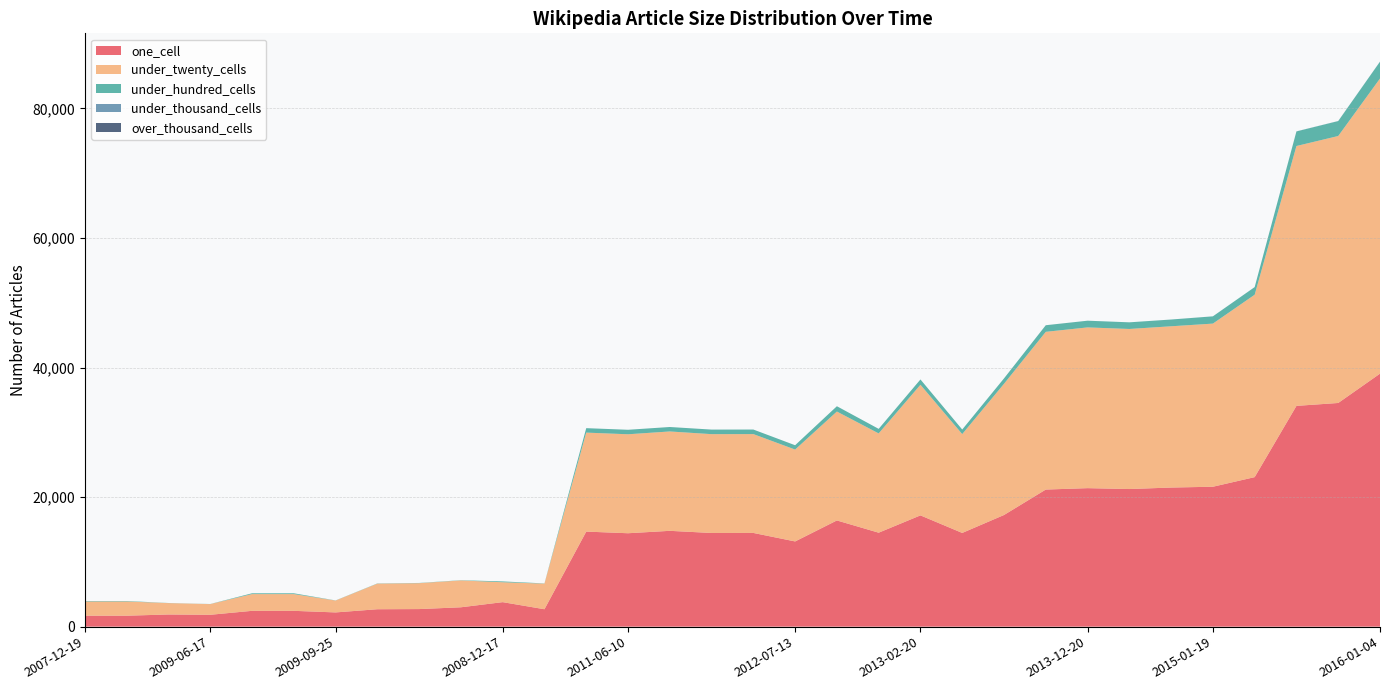

Reading left to right, extract all data points from this chart.

one_cell: 2007-12-19=1690	2008-04-01=1690	2009-04-06=1877	2009-06-17=1831	2008-06-27=2441	2008-10-10=2441	2009-09-25=2196	2009-12-16=2688	2010-04-01=2712	2010-07-26=2989	2008-12-17=3783	2010-11-17=2688	2011-02-21=14674	2011-06-10=14420	2011-09-05=14792	2012-01-18=14461	2012-03-26=14467	2012-07-13=13155	2012-10-31=16395	2012-12-11=14505	2013-02-20=17177	2013-05-21=14467	2013-07-09=17237	2013-09-10=21164	2013-12-20=21381	2014-03-28=21244	2014-09-08=21475	2015-01-19=21599	2015-04-09=23082	2015-07-03=34083	2015-10-01=34530	2016-01-04=39057
under_twenty_cells: 2007-12-19=2199	2008-04-01=2199	2009-04-06=1759	2009-06-17=1649	2008-06-27=2585	2008-10-10=2585	2009-09-25=1832	2009-12-16=3952	2010-04-01=4000	2010-07-26=4146	2008-12-17=3070	2010-11-17=3952	2011-02-21=15281	2011-06-10=15279	2011-09-05=15341	2012-01-18=15257	2012-03-26=15260	2012-07-13=14184	2012-10-31=16814	2012-12-11=15326	2013-02-20=20165	2013-05-21=15260	2013-07-09=20254	2013-09-10=24350	2013-12-20=24815	2014-03-28=24712	2014-09-08=24896	2015-01-19=25185	2015-04-09=28160	2015-07-03=40118	2015-10-01=41217	2016-01-04=45564
under_hundred_cells: 2007-12-19=69	2008-04-01=69	2009-04-06=16	2009-06-17=16	2008-06-27=124	2008-10-10=124	2009-09-25=21	2009-12-16=33	2010-04-01=33	2010-07-26=35	2008-12-17=130	2010-11-17=33	2011-02-21=686	2011-06-10=692	2011-09-05=686	2012-01-18=702	2012-03-26=702	2012-07-13=666	2012-10-31=817	2012-12-11=702	2013-02-20=818	2013-05-21=702	2013-07-09=831	2013-09-10=1017	2013-12-20=1033	2014-03-28=1022	2014-09-08=1040	2015-01-19=1119	2015-04-09=1175	2015-07-03=2248	2015-10-01=2301	2016-01-04=2593
under_thousand_cells: 2007-12-19=0	2008-04-01=0	2009-04-06=0	2009-06-17=0	2008-06-27=0	2008-10-10=0	2009-09-25=0	2009-12-16=0	2010-04-01=0	2010-07-26=0	2008-12-17=0	2010-11-17=0	2011-02-21=1	2011-06-10=1	2011-09-05=1	2012-01-18=1	2012-03-26=1	2012-07-13=1	2012-10-31=1	2012-12-11=1	2013-02-20=1	2013-05-21=1	2013-07-09=2	2013-09-10=3	2013-12-20=3	2014-03-28=3	2014-09-08=3	2015-01-19=4	2015-04-09=5	2015-07-03=14	2015-10-01=14	2016-01-04=19
over_thousand_cells: 2007-12-19=0	2008-04-01=0	2009-04-06=0	2009-06-17=0	2008-06-27=0	2008-10-10=0	2009-09-25=0	2009-12-16=0	2010-04-01=0	2010-07-26=0	2008-12-17=0	2010-11-17=0	2011-02-21=0	2011-06-10=0	2011-09-05=0	2012-01-18=0	2012-03-26=0	2012-07-13=0	2012-10-31=0	2012-12-11=0	2013-02-20=0	2013-05-21=0	2013-07-09=0	2013-09-10=0	2013-12-20=0	2014-03-28=0	2014-09-08=0	2015-01-19=0	2015-04-09=0	2015-07-03=0	2015-10-01=0	2016-01-04=0